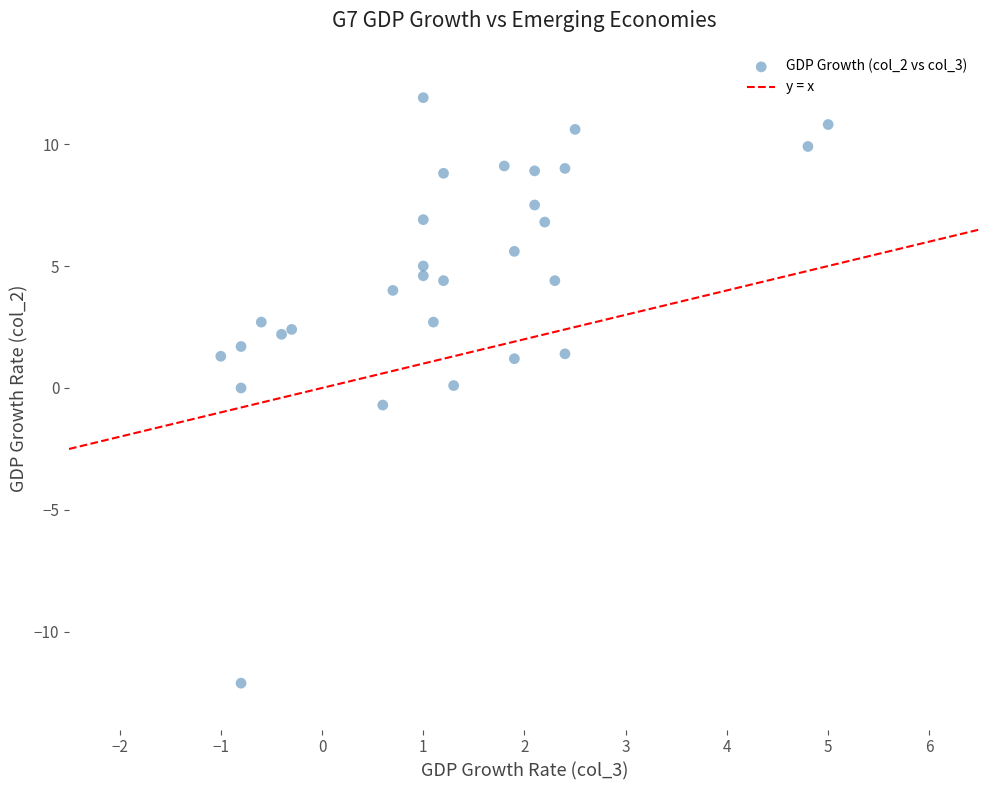

What is the range of X values (max minus min)?

6.0